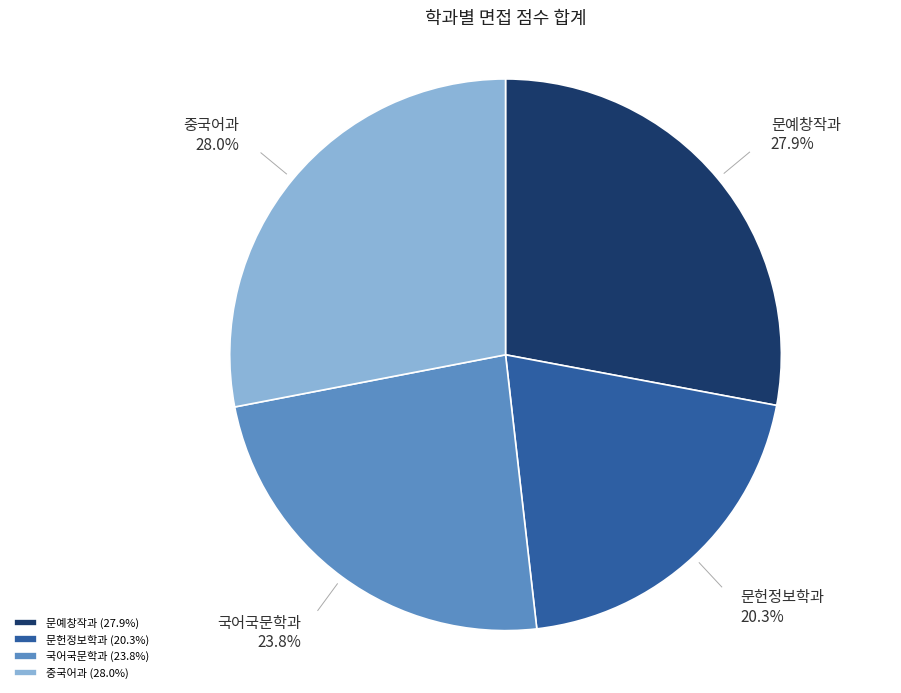

Combined, do 문헌정보학과 and 중국어과 account for over 50%?

No